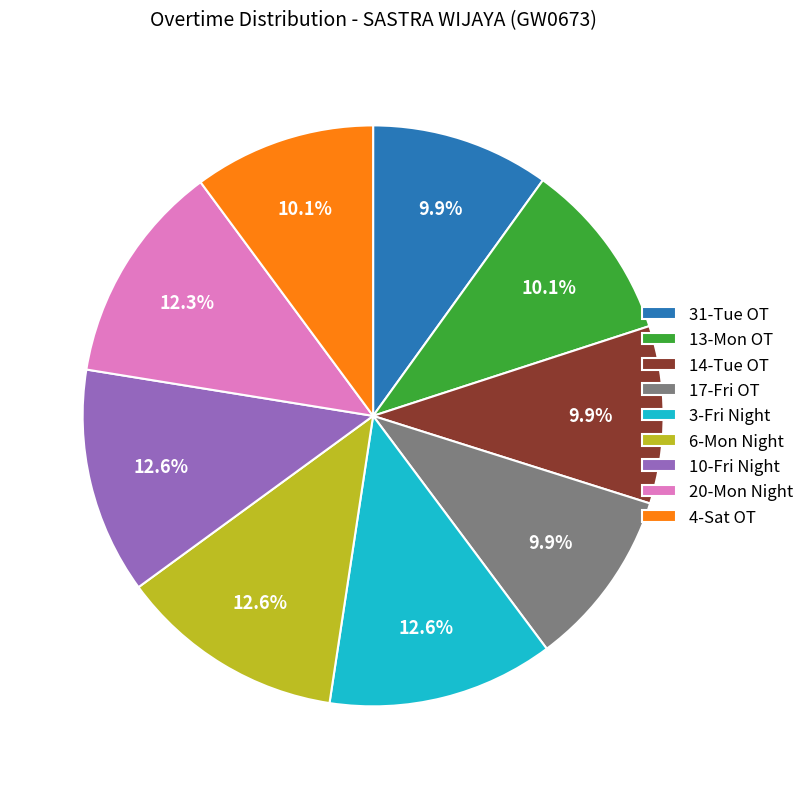

To the nearest percent, what percentage of the pie is 10-Fri Night?

13%